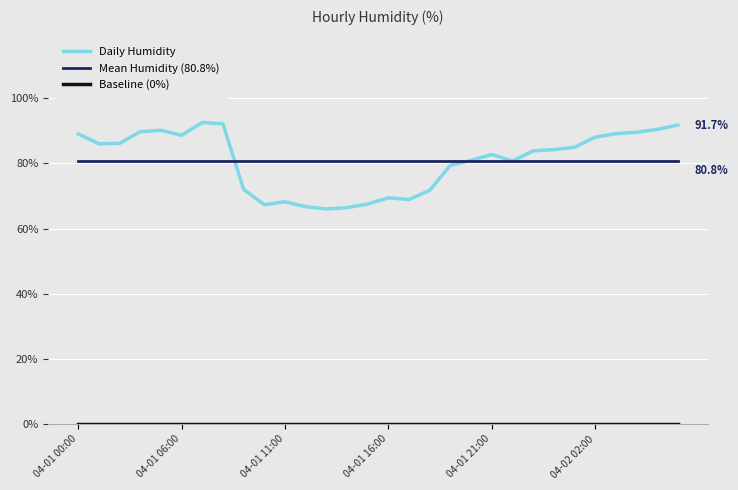

Reading left to right, list all the values displayed in this chart.

Daily Humidity: 89.0	86.0	86.1	89.7	90.1	88.6	92.5	92.1	72.0	67.3	68.2	66.7	66.0	66.4	67.5	69.4	68.9	71.7	79.4	80.9	82.7	80.7	83.8	84.2	84.9	88.0	89.1	89.5	90.4	91.7
Mean Humidity (80.8%): 80.8	80.8	80.8	80.8	80.8	80.8	80.8	80.8	80.8	80.8	80.8	80.8	80.8	80.8	80.8	80.8	80.8	80.8	80.8	80.8	80.8	80.8	80.8	80.8	80.8	80.8	80.8	80.8	80.8	80.8
Baseline (0%): 0.0	0.0	0.0	0.0	0.0	0.0	0.0	0.0	0.0	0.0	0.0	0.0	0.0	0.0	0.0	0.0	0.0	0.0	0.0	0.0	0.0	0.0	0.0	0.0	0.0	0.0	0.0	0.0	0.0	0.0